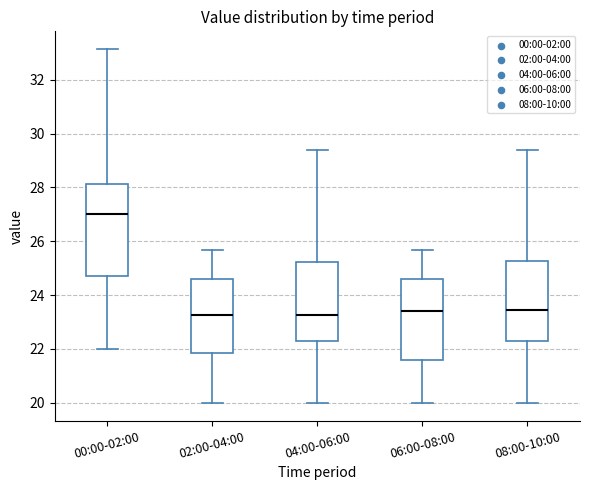

Reading left to right, transcribe this box plot: for each box, give where its median line is, the range the box spans, and where its two whiskers end, as read against the y-axis. The values are not printed on the chart, so give them approximately, as read against the axis.

00:00-02:00: median 27.0, box 24.8 to 28.2, whiskers 22.0 to 33.2
02:00-04:00: median 23.2, box 21.8 to 24.6, whiskers 20.0 to 25.6
04:00-06:00: median 23.2, box 22.2 to 25.2, whiskers 20.0 to 29.4
06:00-08:00: median 23.4, box 21.6 to 24.6, whiskers 20.0 to 25.6
08:00-10:00: median 23.4, box 22.2 to 25.2, whiskers 20.0 to 29.4